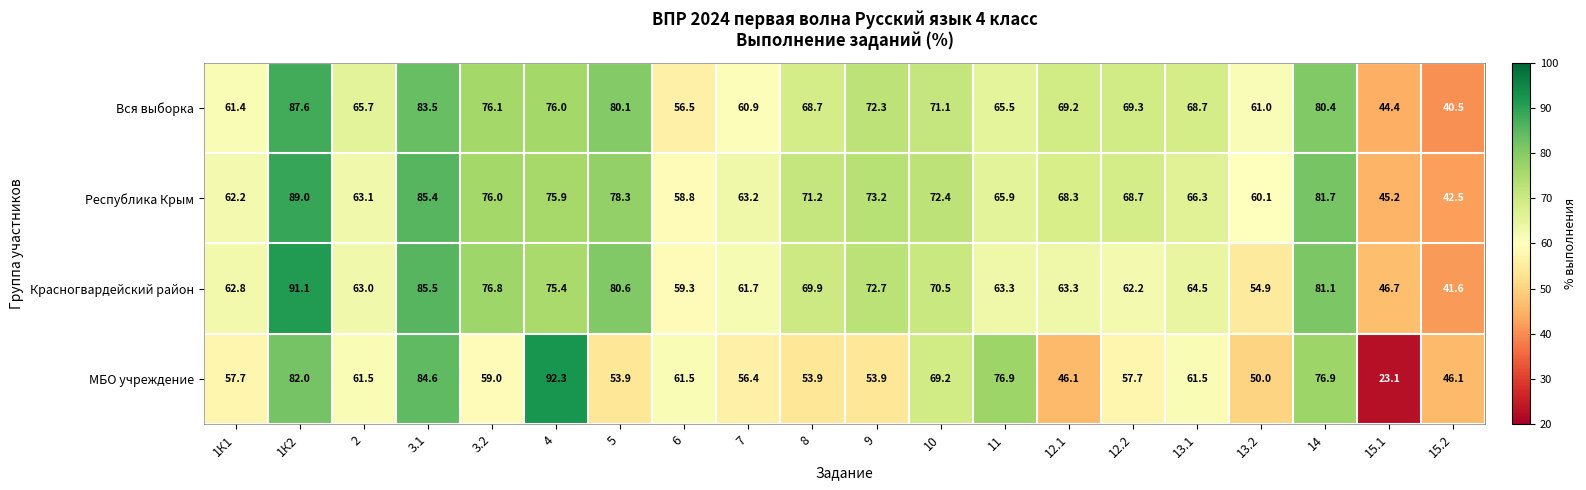

True or false: Республика Крым has a value of 63.1 at 2.

True